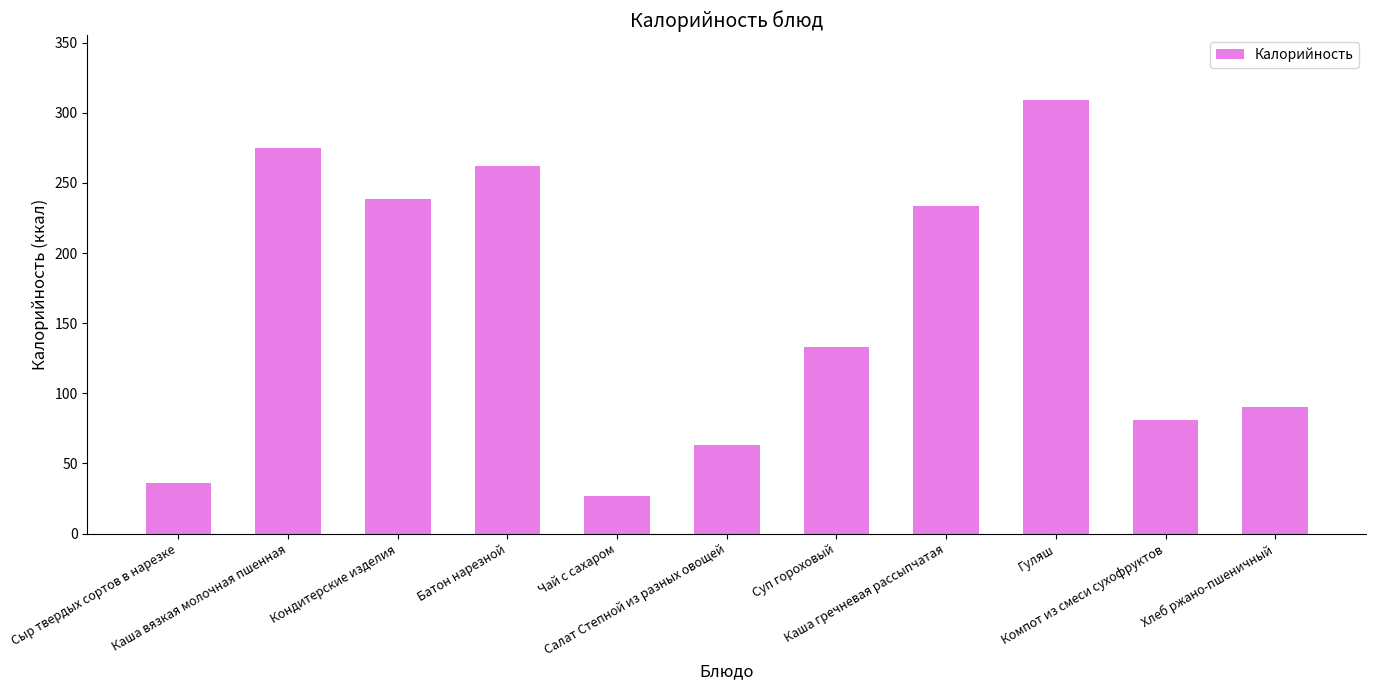

Reading left to right, what are all the values shown in this chart?

35.8	274.9	238.5	262.0	26.8	63.0	133.1	233.7	309.0	81.0	90.5